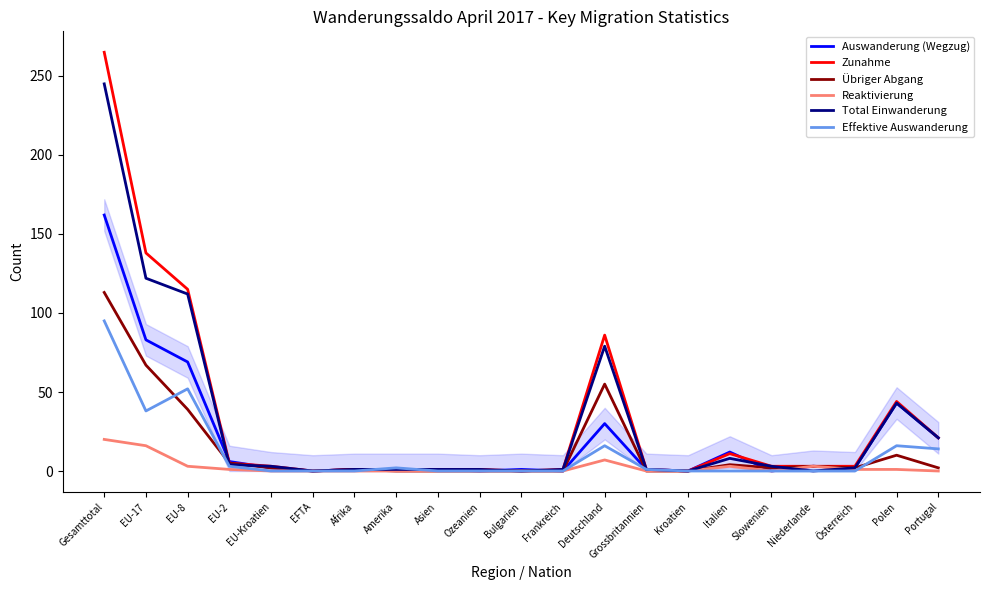

List the series in order of their peak value, lowest first.

Reaktivierung, Effektive Auswanderung, Übriger Abgang, Auswanderung (Wegzug), Total Einwanderung, Zunahme